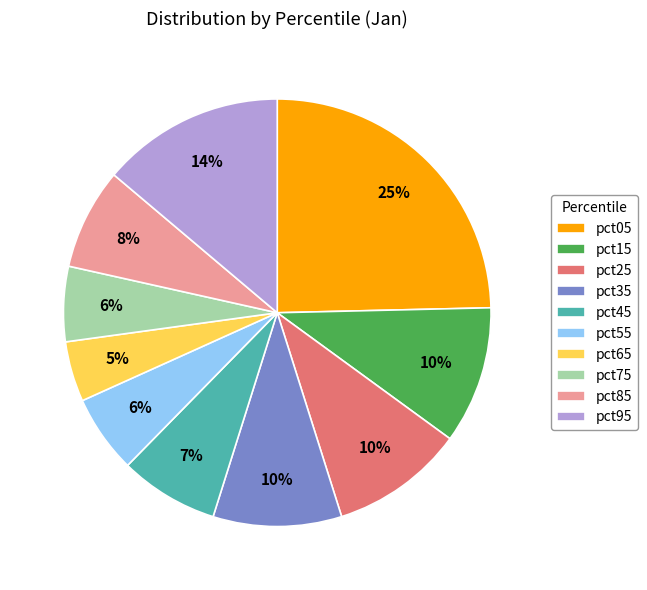

Do pct65 and pct45 together represent more than half of the pie?

No